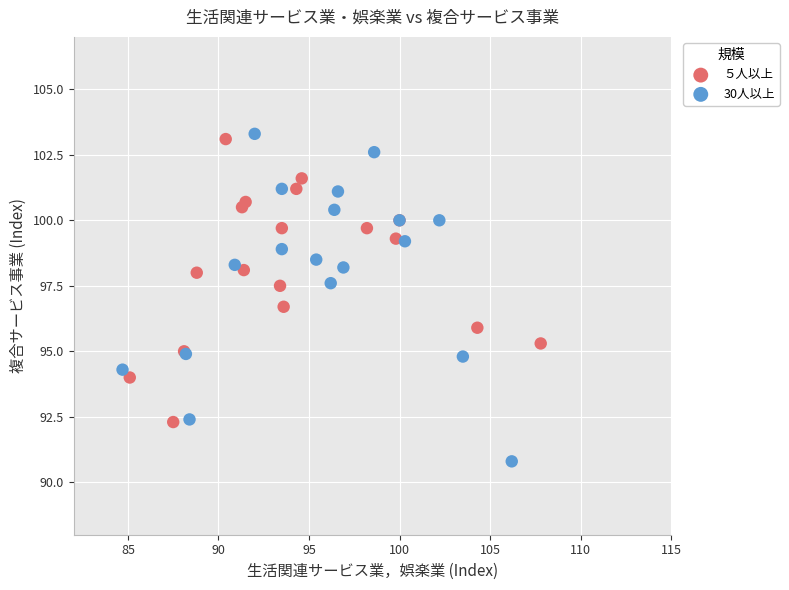

Which series has the widest spread of Y values?

30人以上